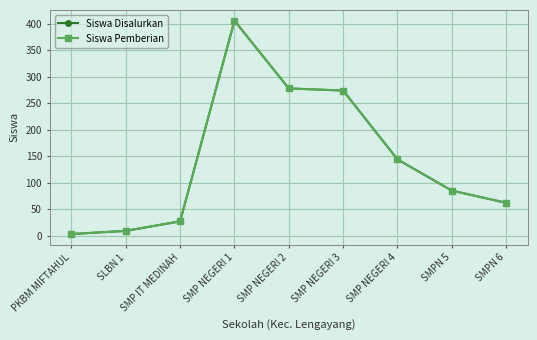

What is the label of the 4th point from the left?

SMP NEGERI 1